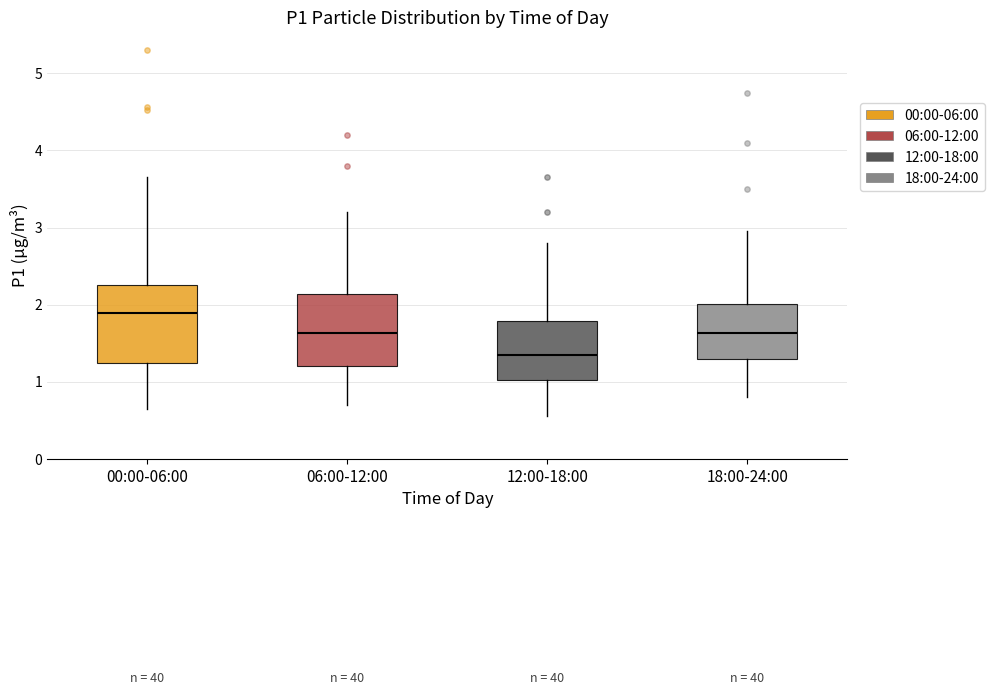

Reading left to right, read every box against the y-axis: the position of its median line, the range the box covers, and the ends of its whiskers. The values are not printed on the chart, so give them approximately, as read against the axis.

00:00-06:00: median 1.9, box 1.2 to 2.3, whiskers 0.7 to 3.7
06:00-12:00: median 1.6, box 1.2 to 2.1, whiskers 0.7 to 3.2
12:00-18:00: median 1.4, box 1.0 to 1.8, whiskers 0.6 to 2.8
18:00-24:00: median 1.6, box 1.3 to 2.0, whiskers 0.8 to 3.0